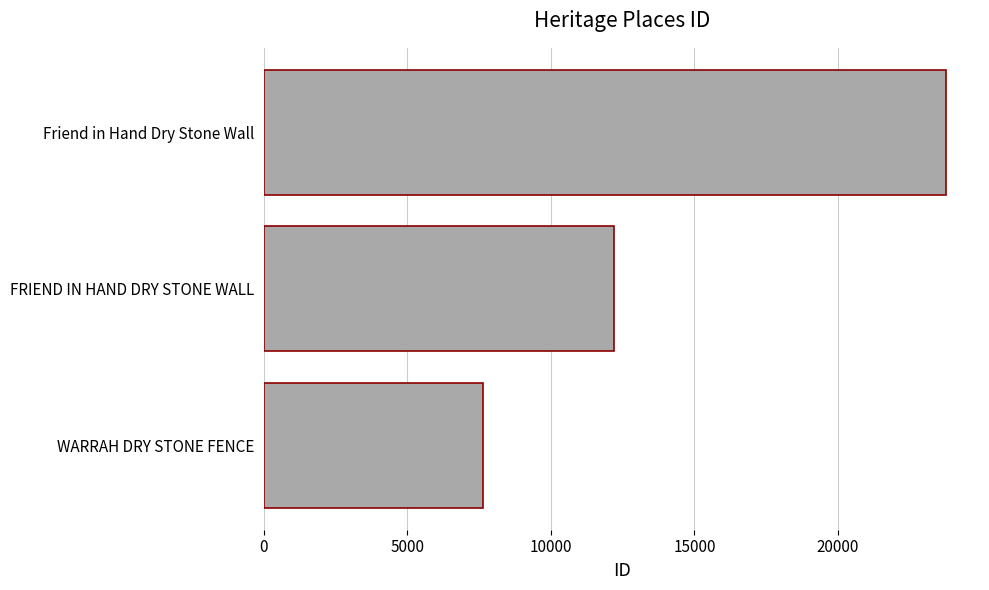

What is the average value?

14529